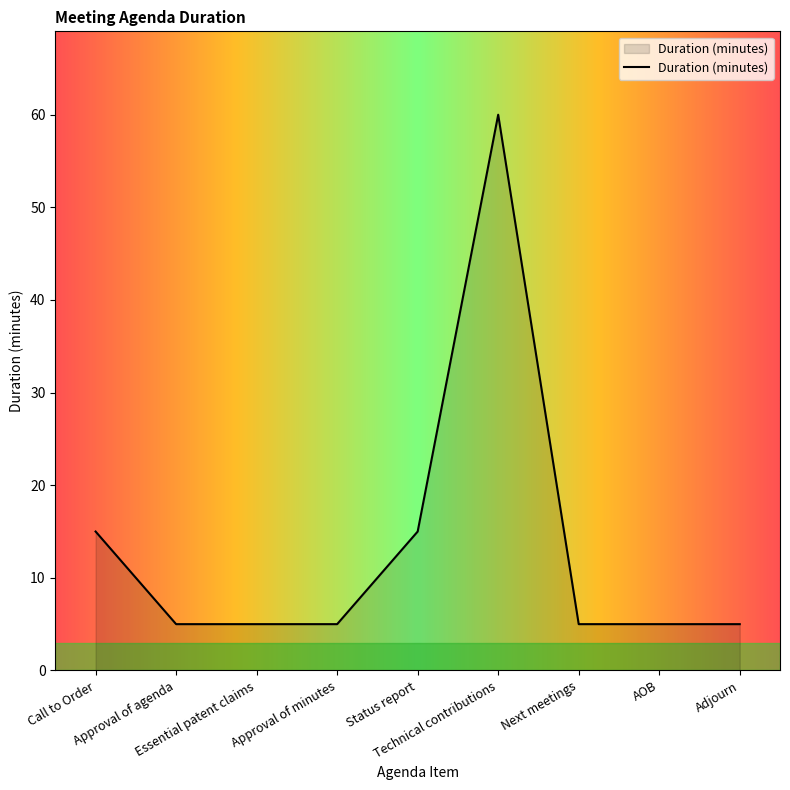

What is the greatest value displayed?

60